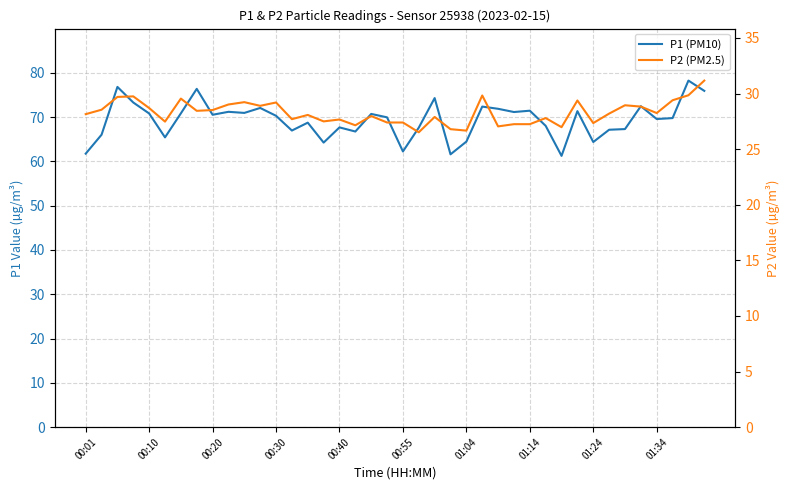

How many interior local valleys does the P1 (PM10) series have?

12